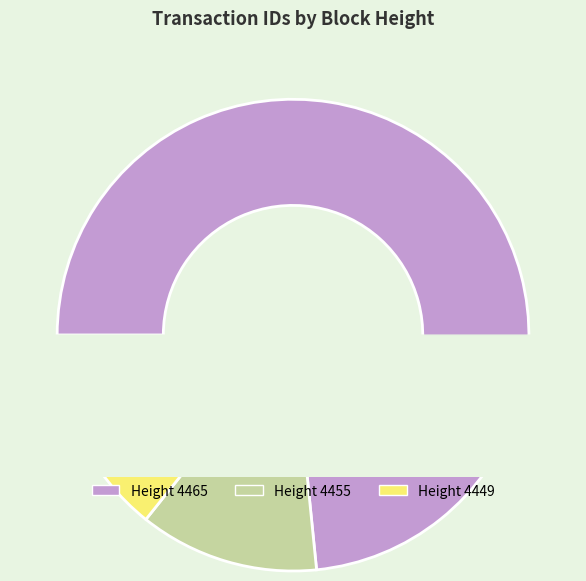

Which slice is the largest?

4465